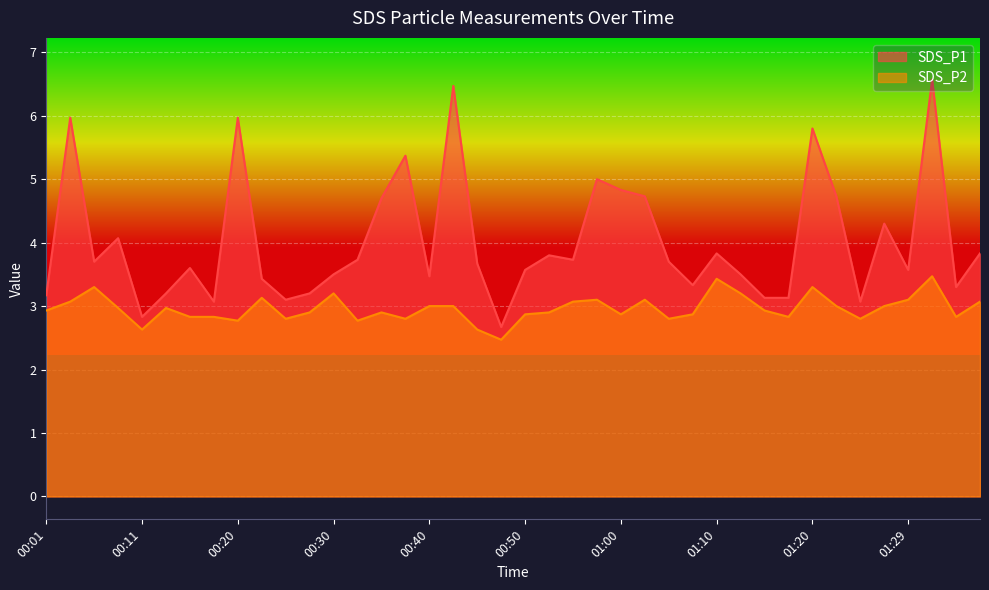

How many lines are shown in the chart?

2